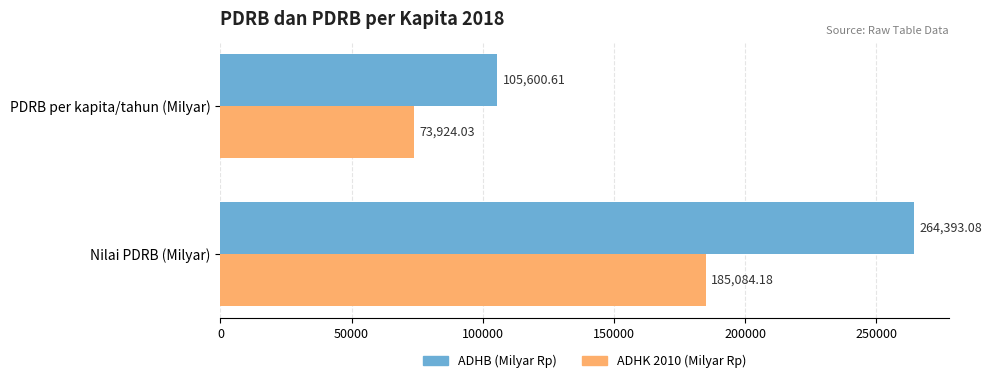

Which series has the largest total across all categories?

ADHB (Milyar Rp)